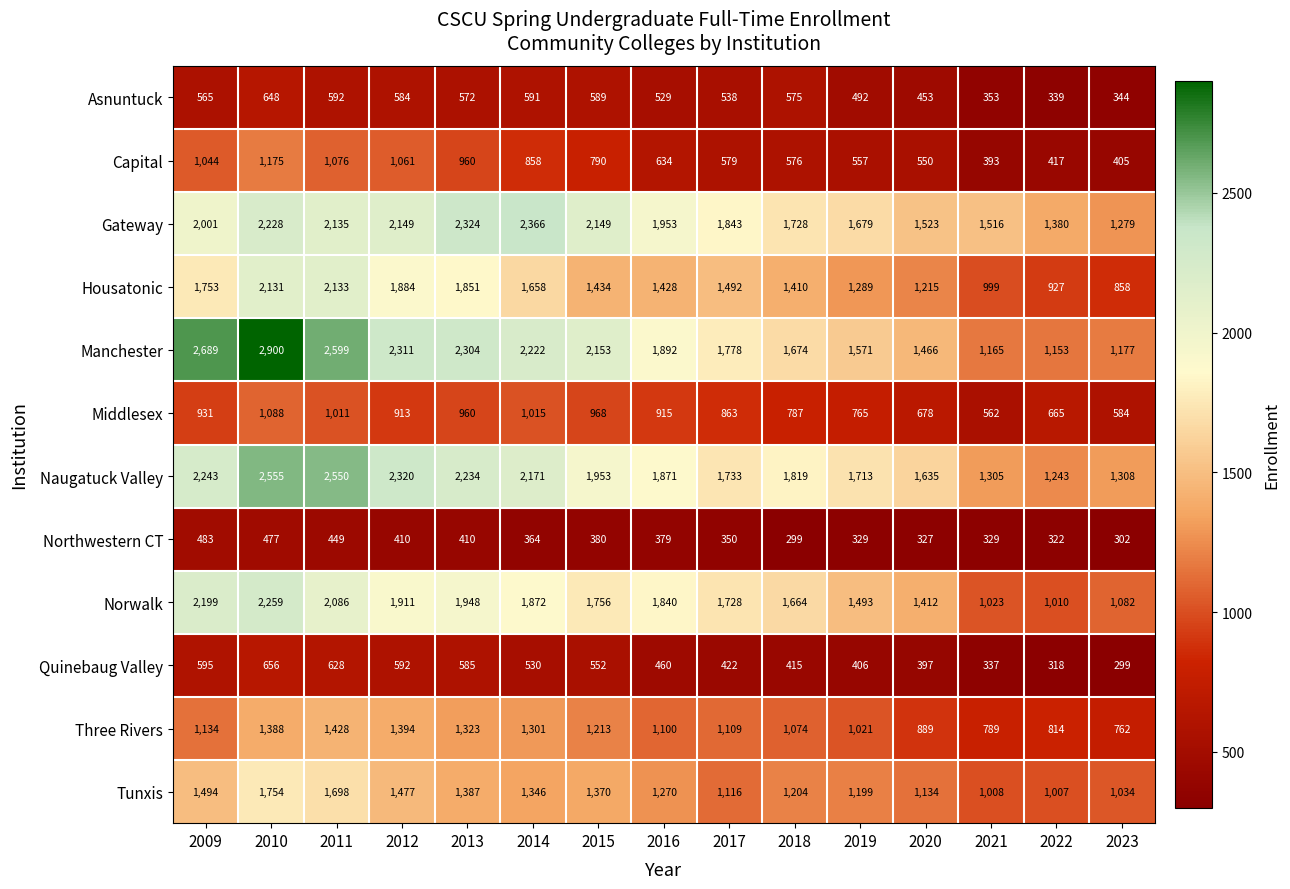

List the series in order of their peak value, highest first.

Manchester, Naugatuck Valley, Gateway, Norwalk, Housatonic, Tunxis, Three Rivers, Capital, Middlesex, Quinebaug Valley, Asnuntuck, Northwestern CT